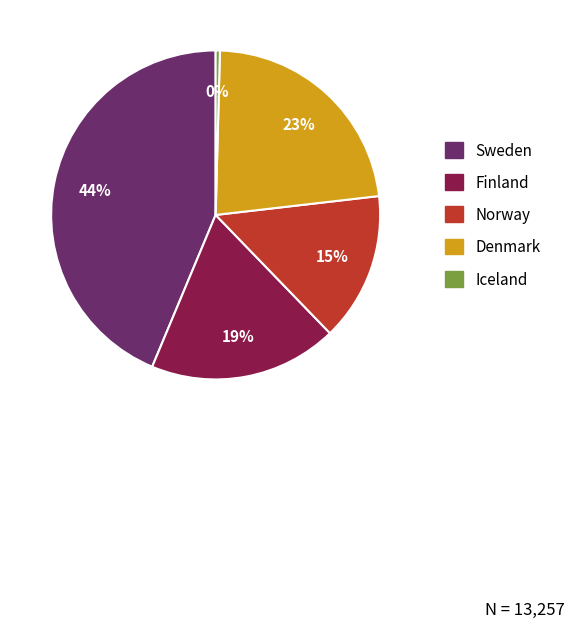

Approximately how many times larger is the value at Finland compared to Denmark?

0.8